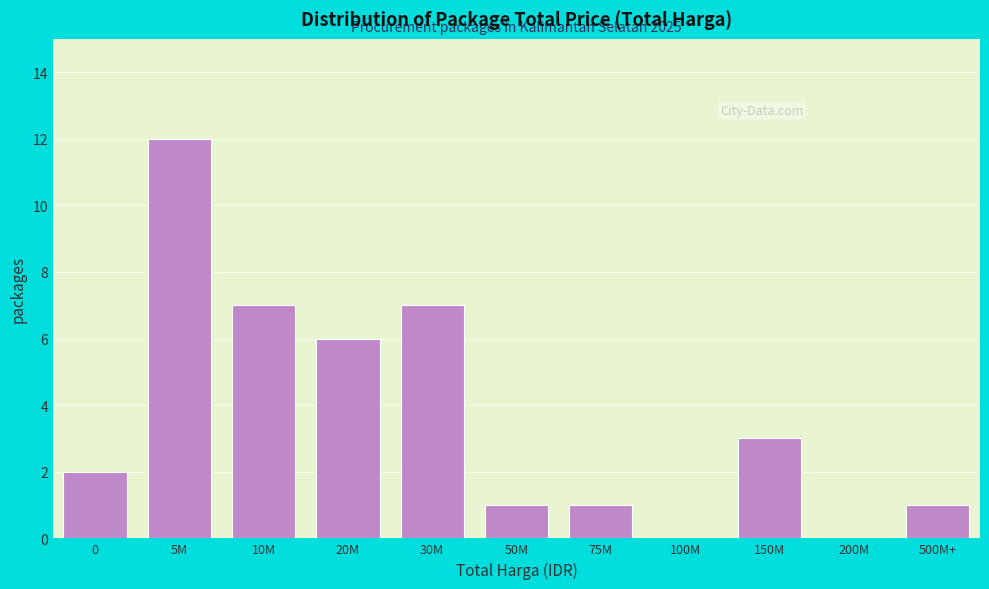

Reading left to right, transcribe all the data shown in this chart.

0=2	5M=12	10M=7	20M=6	30M=7	50M=1	75M=1	100M=0	150M=3	200M=0	500M+=1